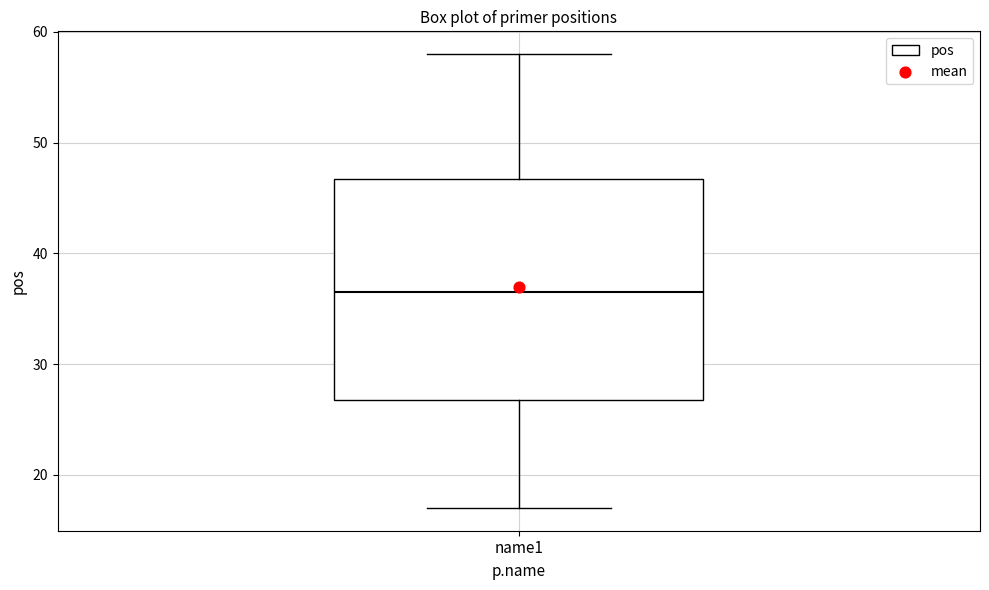

Where is the upper edge of the box for name1 on the y-axis? The values are not printed on the chart, so give them approximately, as read against the axis.

47